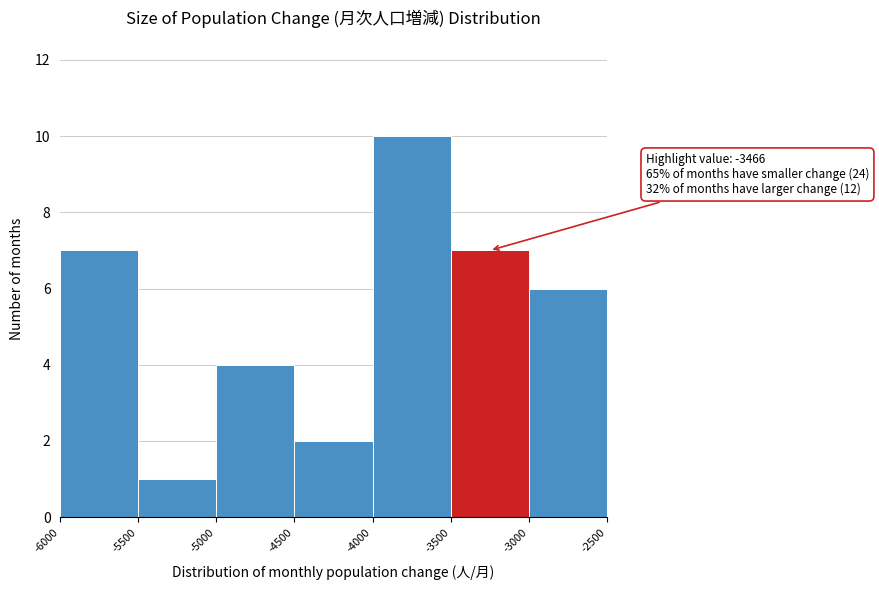

Which range on the x-axis has the tallest bar?

-4000 to -3500